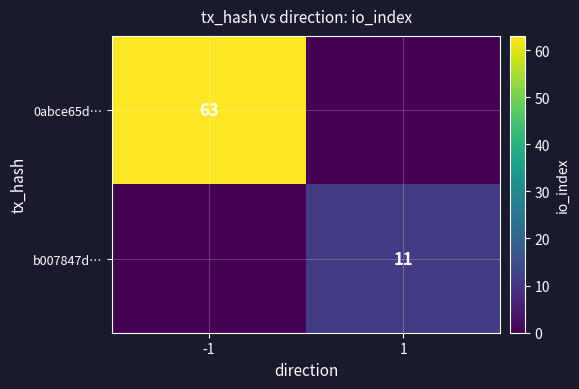

At how many categories does at least one series exceed 5?

2